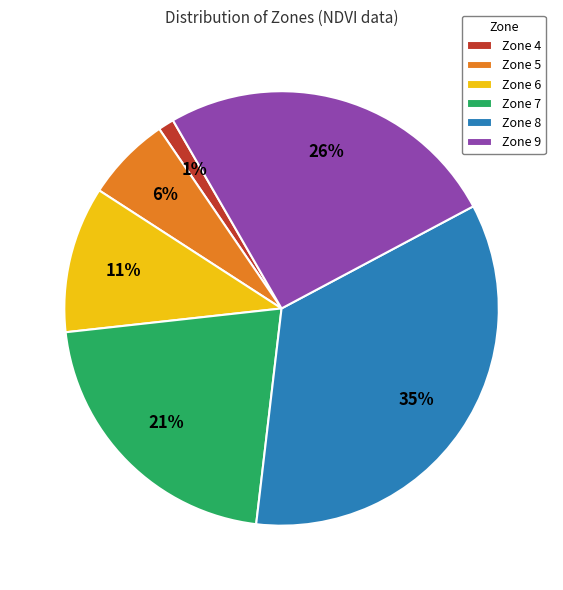

To the nearest percent, what portion does Zone 6 represent?

11%